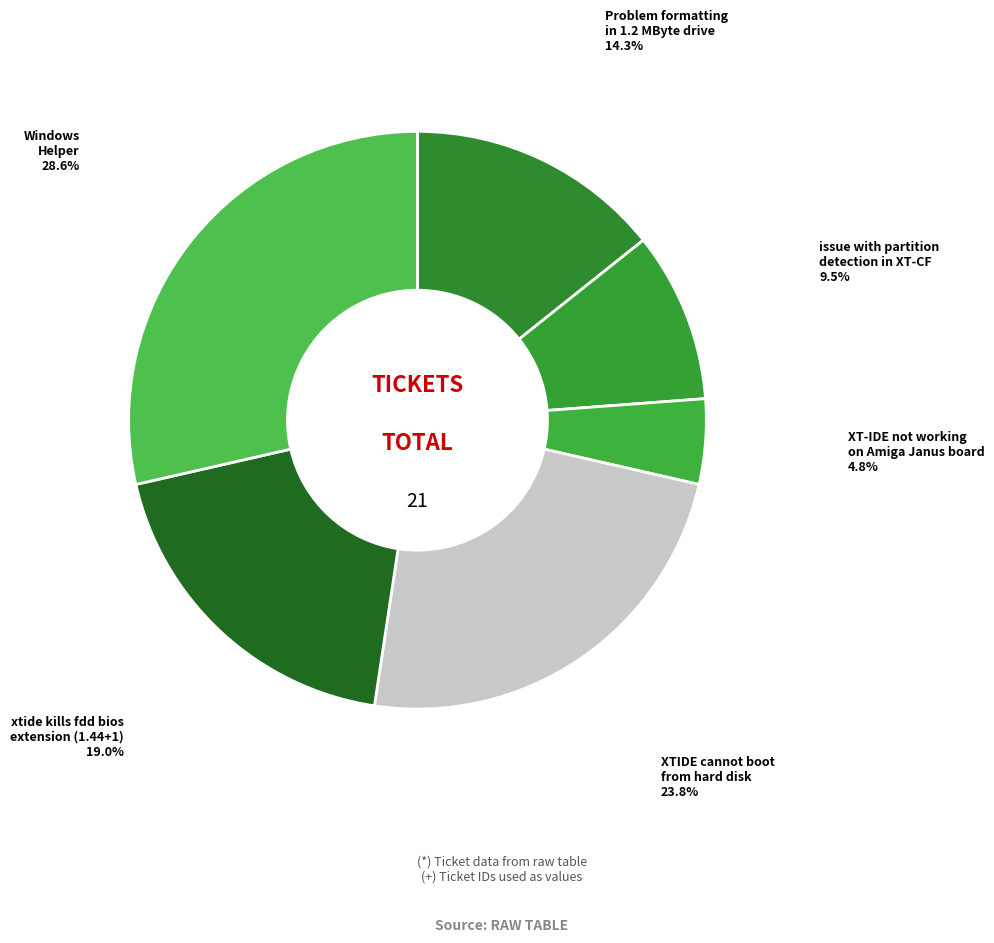

Rank the categories by value from highest to lowest.

Windows Helper, XTIDE cannot boot from hard disk, xtide kills fdd bios extension (1.44+1), Problem formatting in 1.2 MByte drive, issue with partition detection in XT-CF, XT-IDE not working on Amiga Janus board